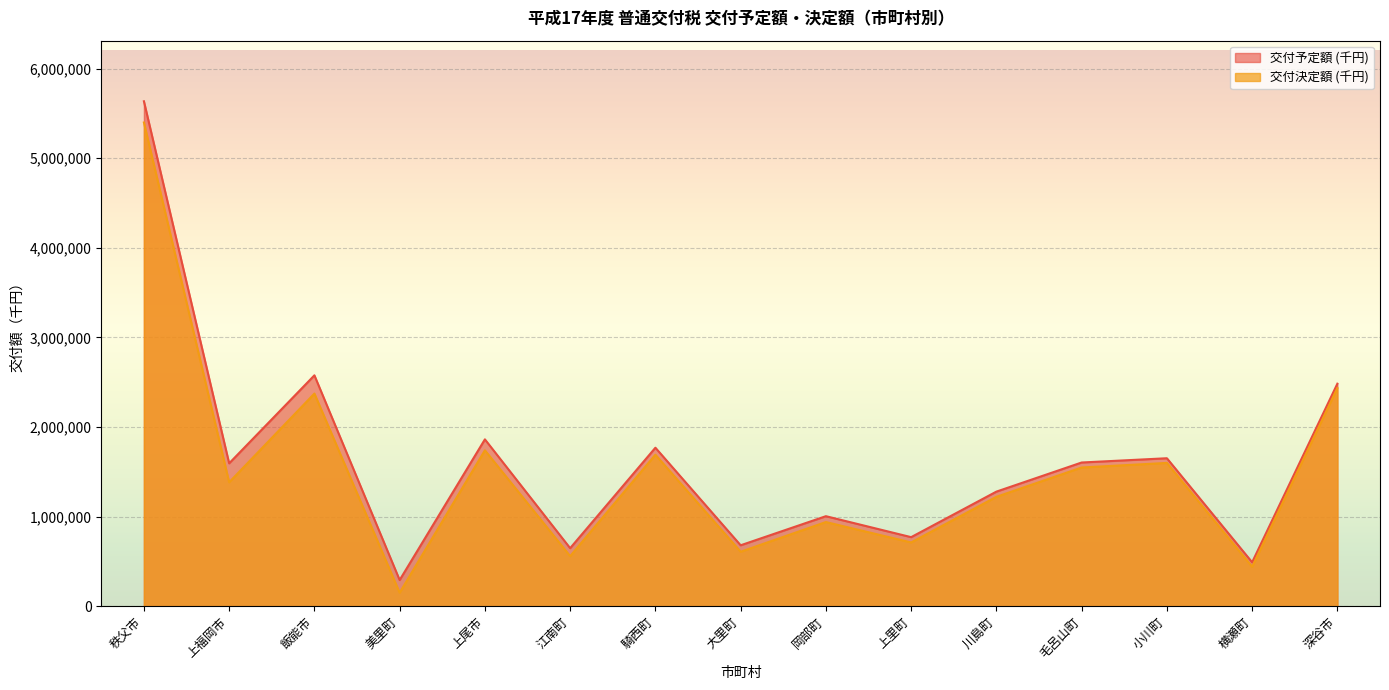

Is it true that 交付予定額 (千円) equals 1004374 at 岡部町?

True